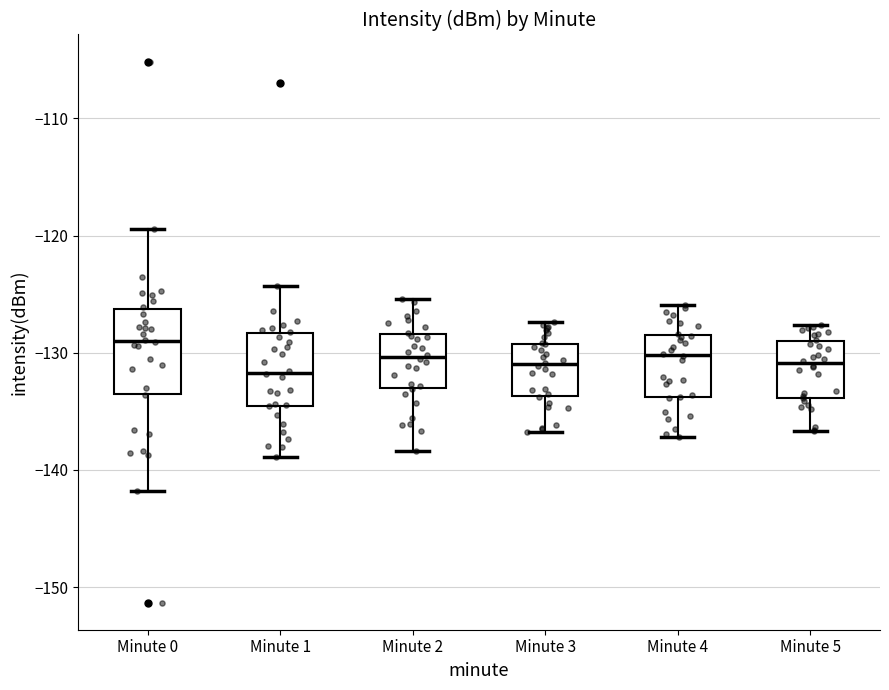

Reading left to right, transcribe this box plot: for each box, give where its median line is, the range the box spans, and where its two whiskers end, as read against the y-axis. The values are not printed on the chart, so give them approximately, as read against the axis.

Minute 0: median -129, box -133 to -126, whiskers -142 to -119
Minute 1: median -132, box -135 to -128, whiskers -139 to -124
Minute 2: median -130, box -133 to -128, whiskers -138 to -125
Minute 3: median -131, box -134 to -129, whiskers -137 to -127
Minute 4: median -130, box -134 to -128, whiskers -137 to -126
Minute 5: median -131, box -134 to -129, whiskers -137 to -128